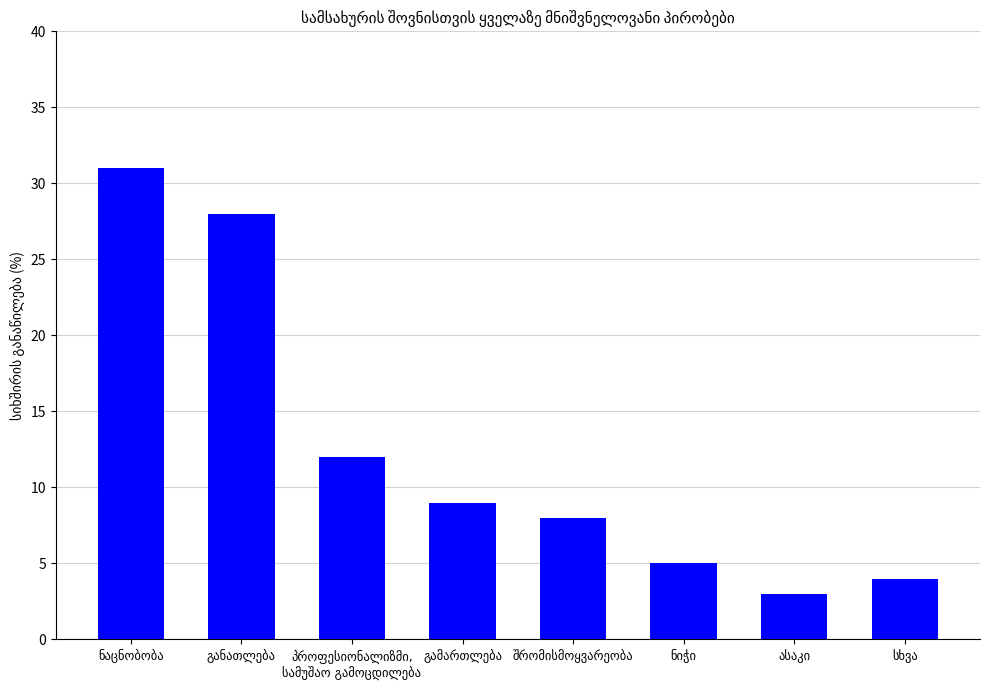

How many values are below 9?

4